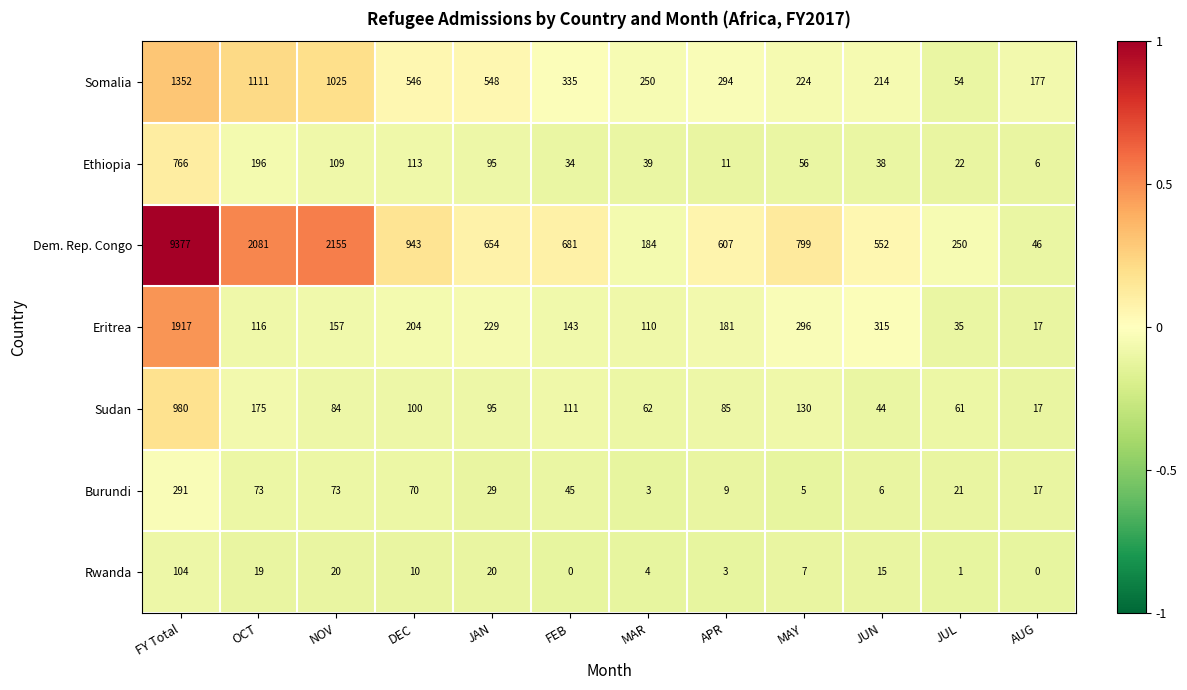

Rank the series by their maximum value, from lowest to highest.

Rwanda, Burundi, Ethiopia, Sudan, Somalia, Eritrea, Dem. Rep. Congo